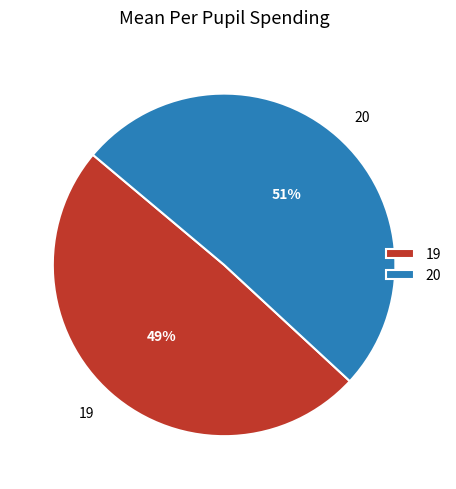

Which has a higher value, 20 or 19?

20